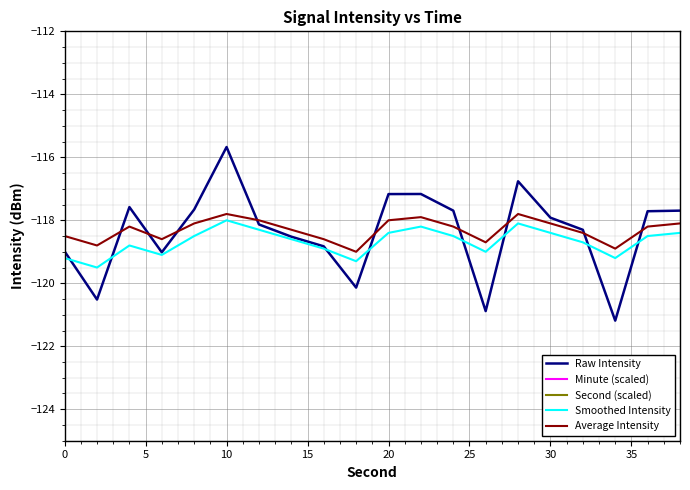

What is the value of the Smoothed Intensity point at the 15th from the left?

-118.1